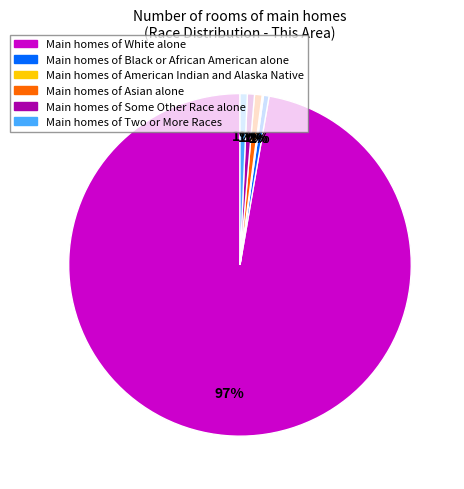

To the nearest percent, what is the difference between the largest and smallest slice percentages?

97%